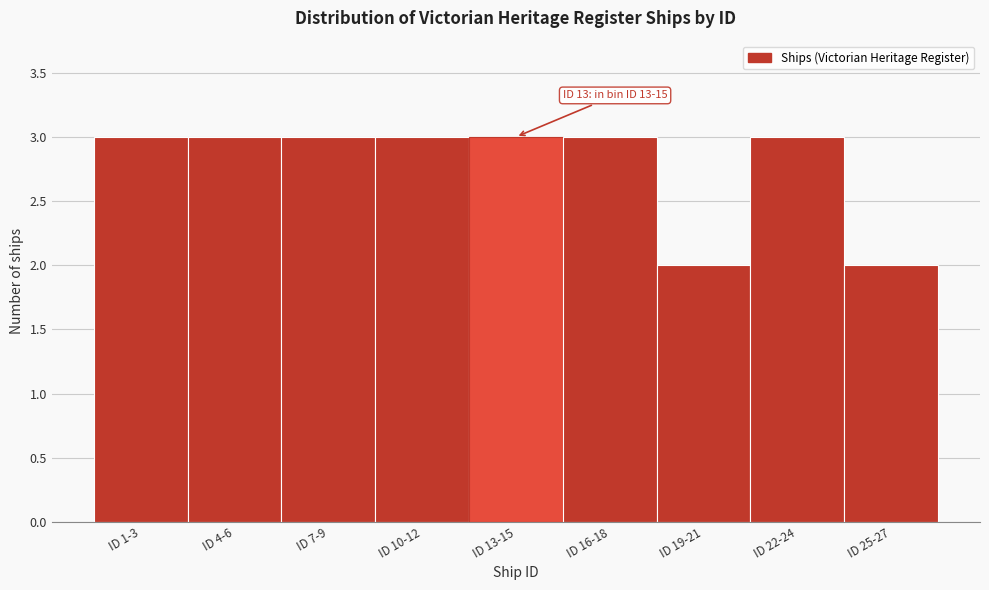

Reading right to left, what are all the values shown in this chart?

2	3	2	3	3	3	3	3	3